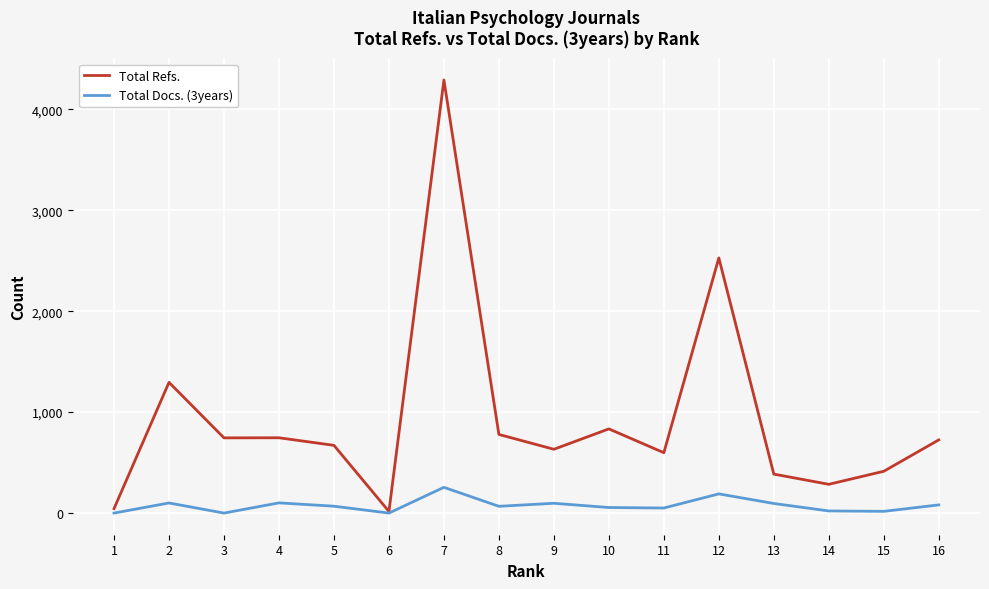

The Total Refs. series shows 384 at 8. True or false?

False